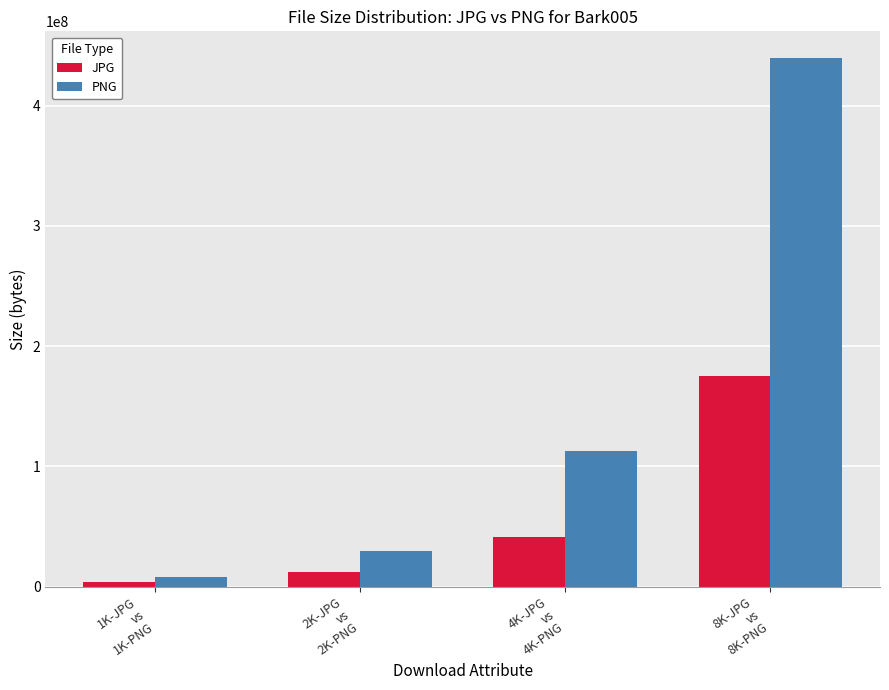

Which series has the largest total across all categories?

PNG